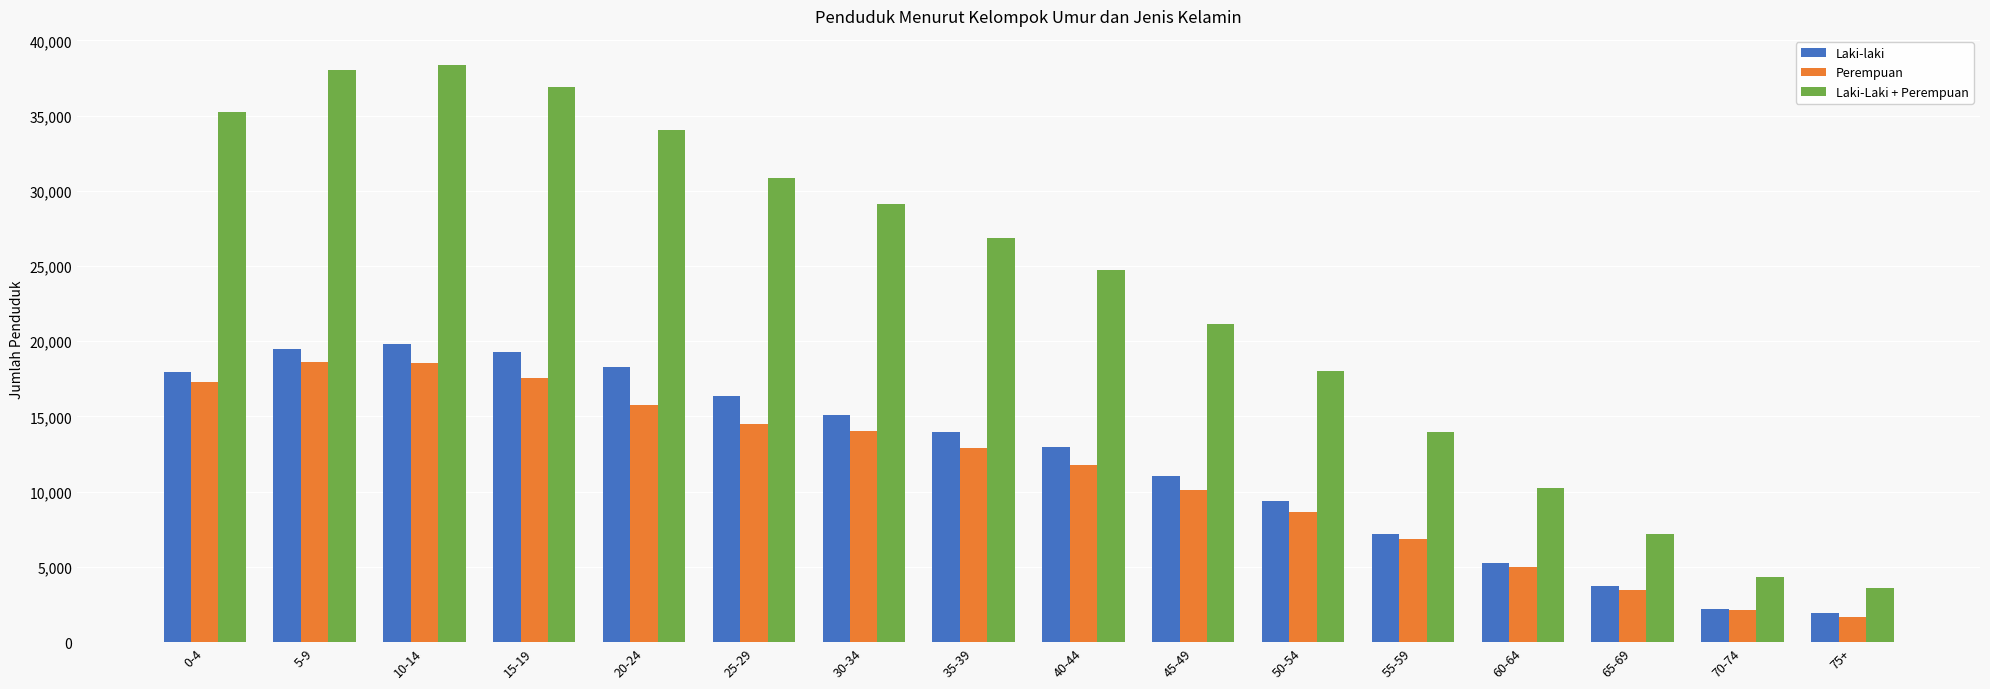

What is the spread (max minus min) of values at 15-19?

19308